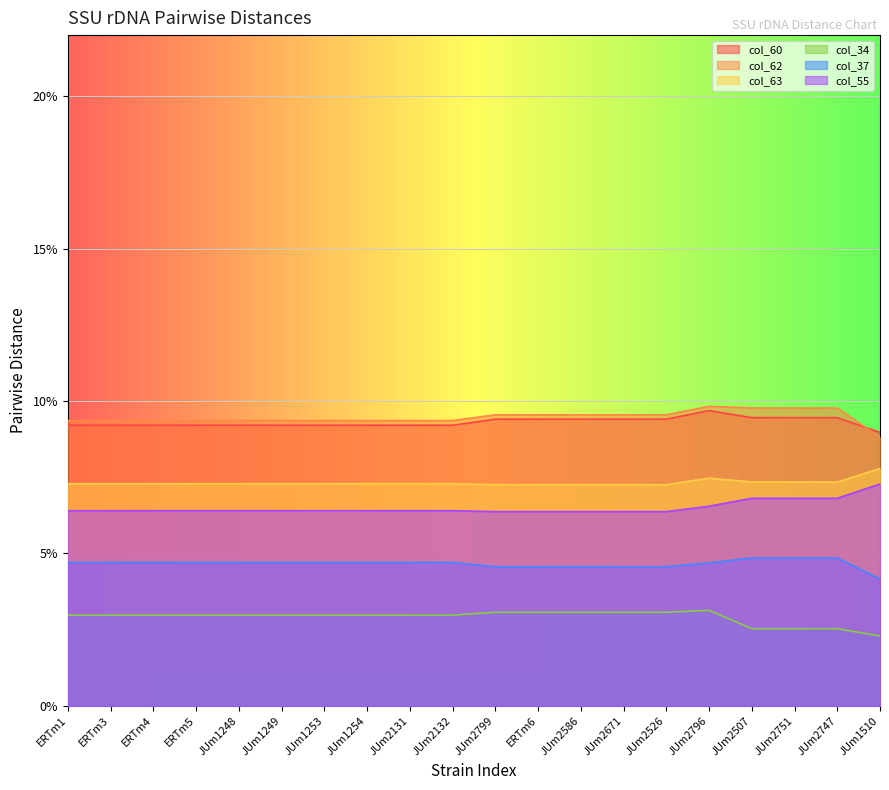

Where is col_34 nearest to the value 0?

JUm1510